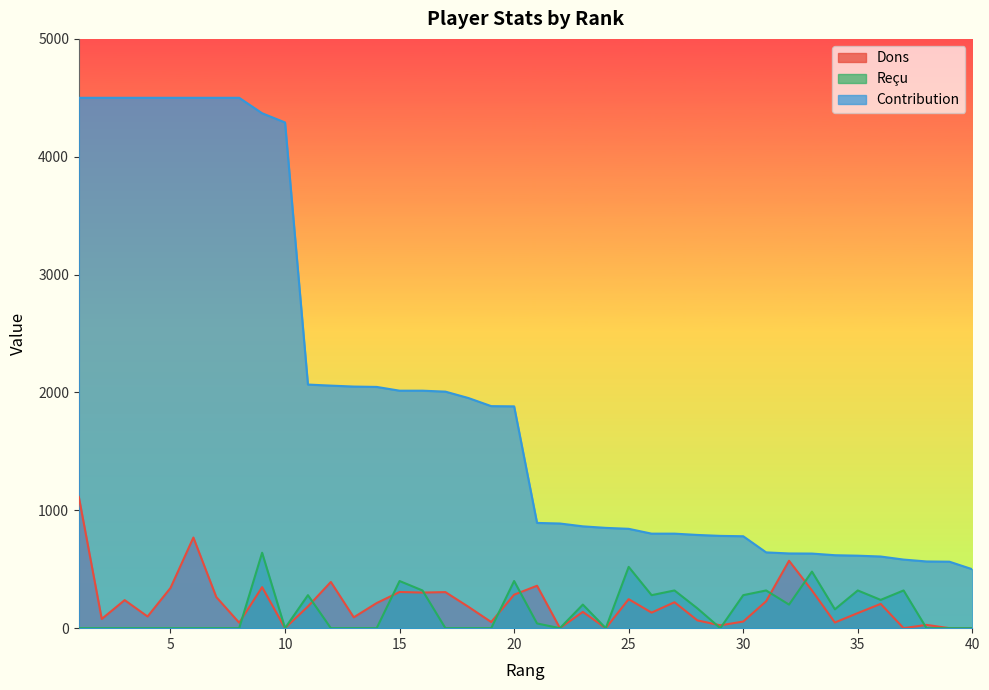

Read the Reçu value at 37.

320